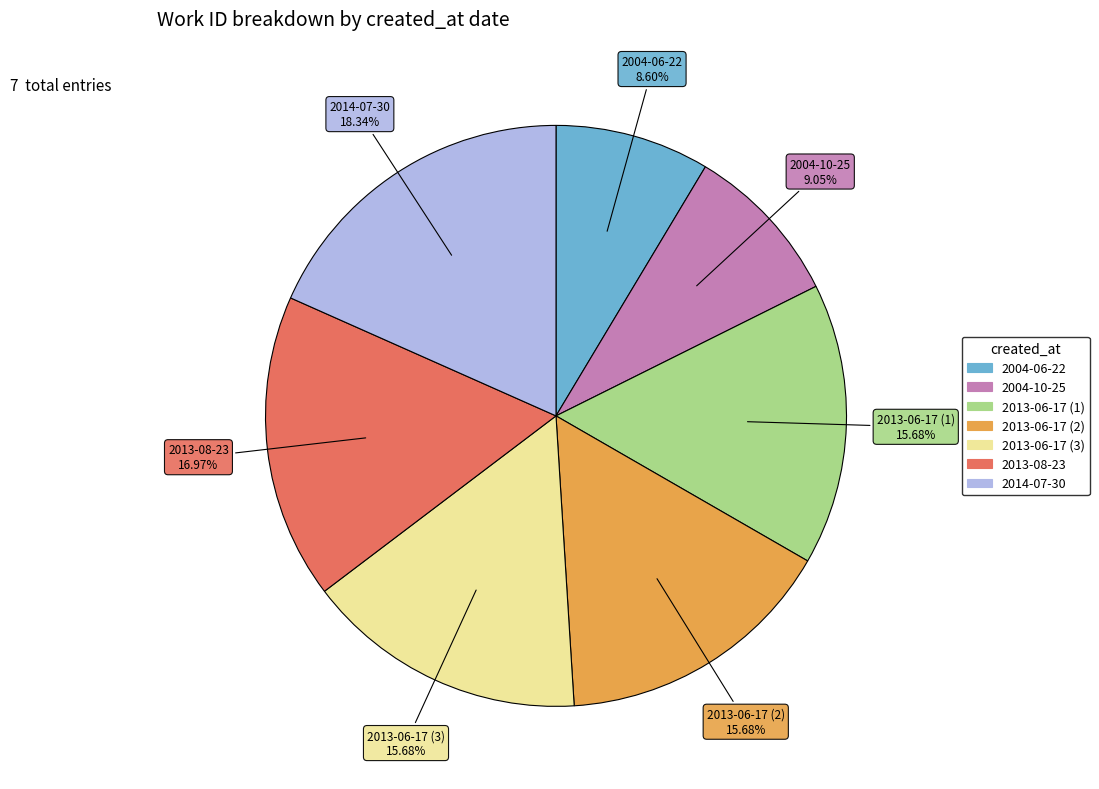

Which category has the biggest portion of the pie?

2014-07-30